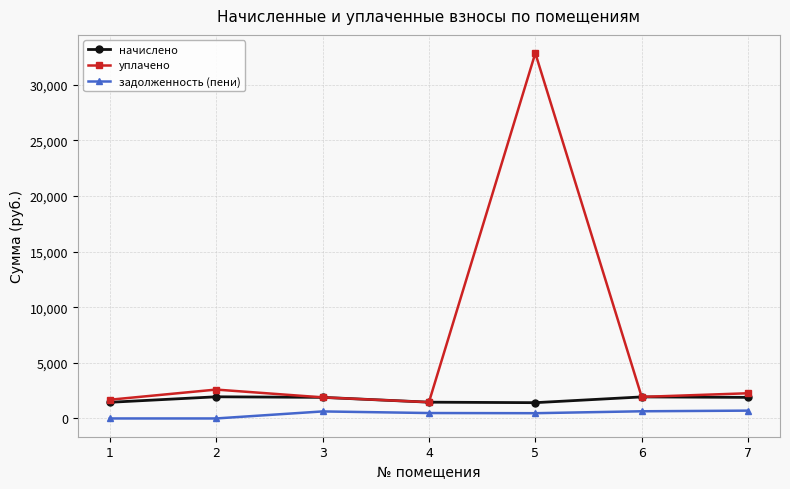

What is the value of the задолженность (пени) point at the 3rd from the left?

631.8